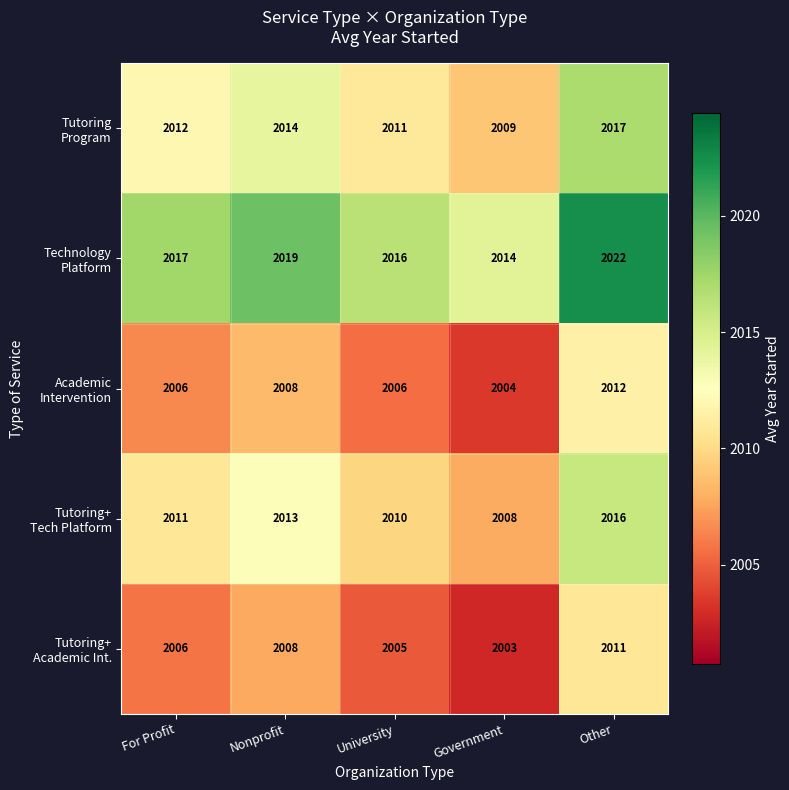

At which category is the sum across all series the highest?

Other